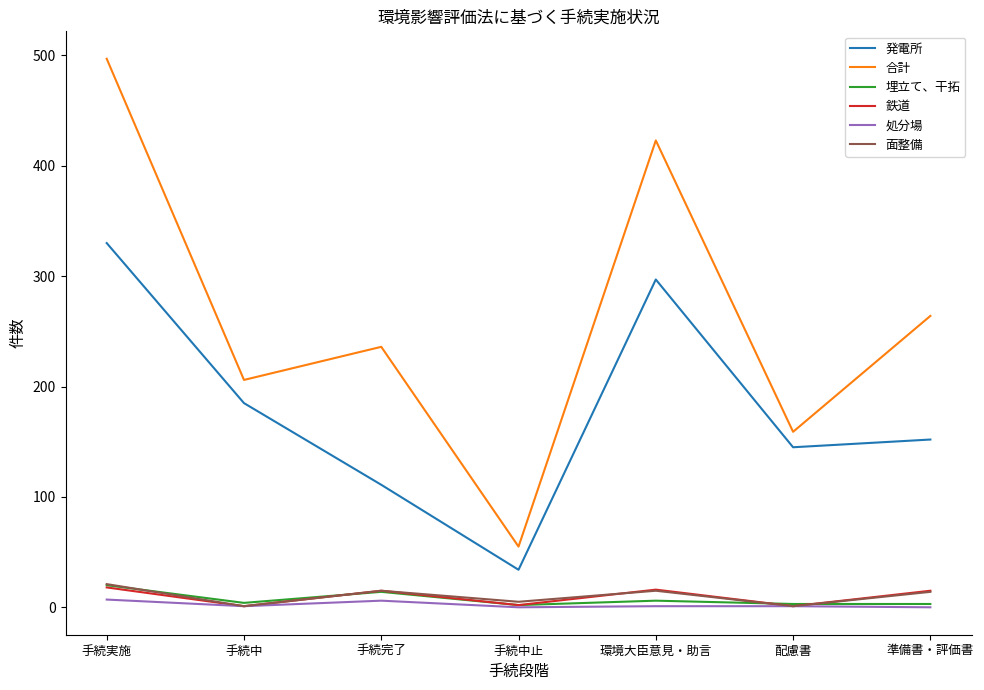

True or false: 合計 and 処分場 intersect in this chart.

False